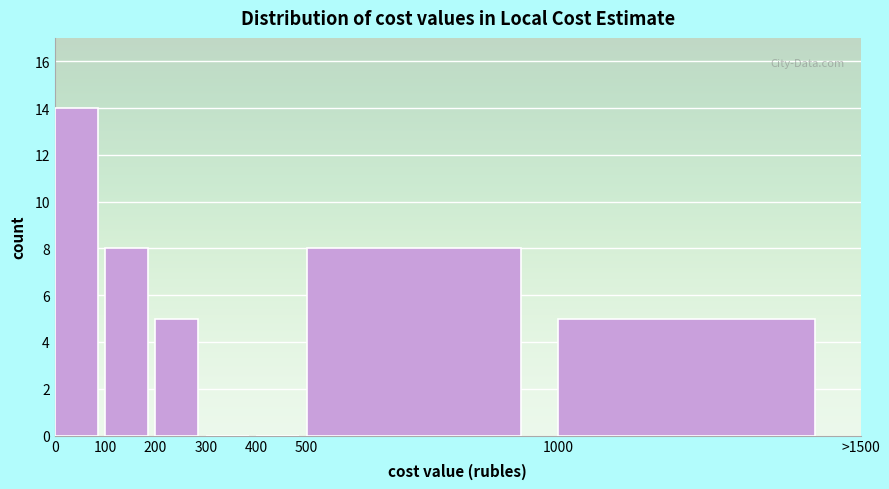

Reading left to right, what are all the values shown in this chart?

0=14	100=8	200=5	300=0	400=0	500=8	1000=5